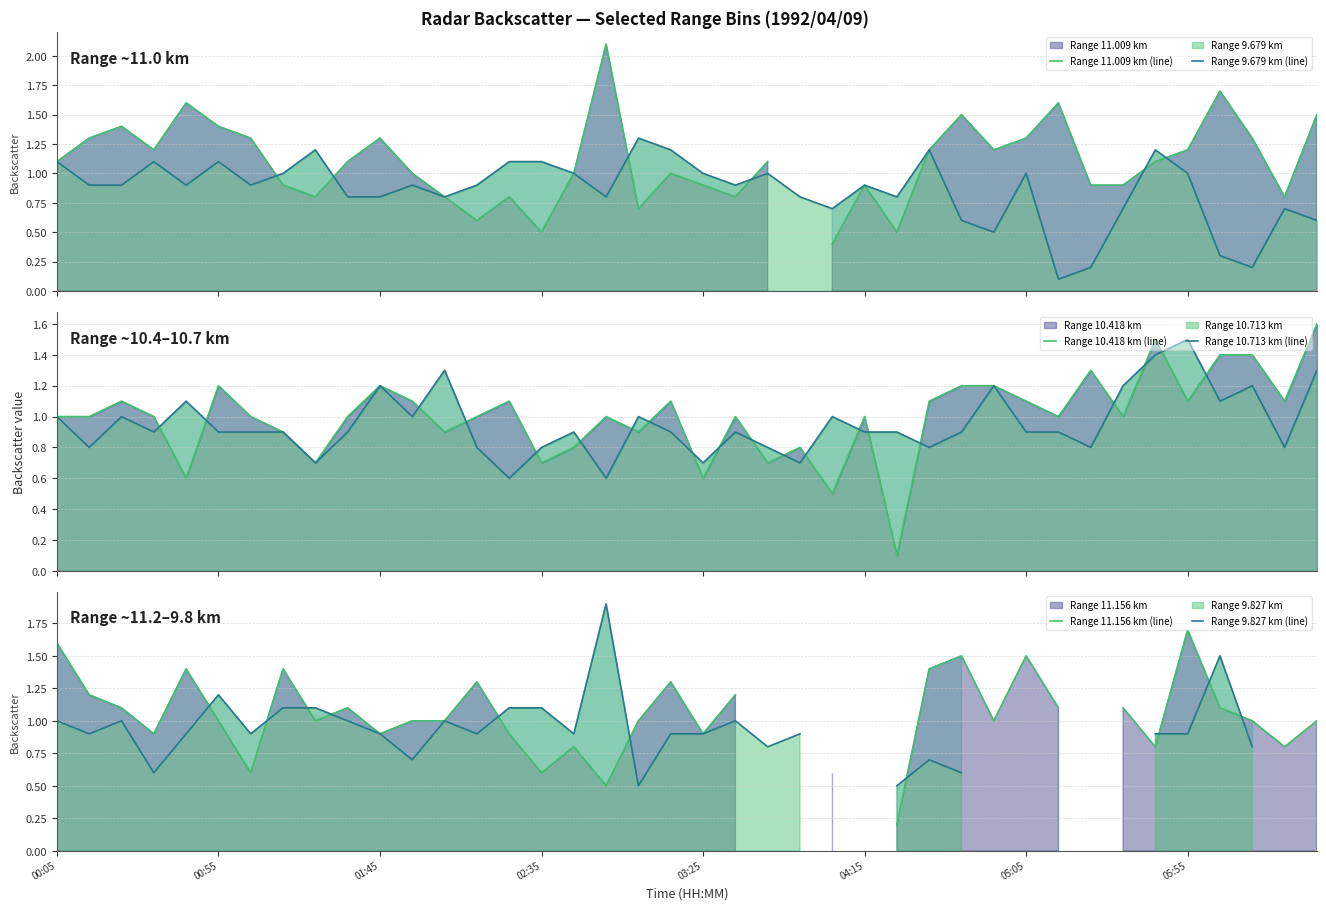

How many categories are shown in the chart?

40